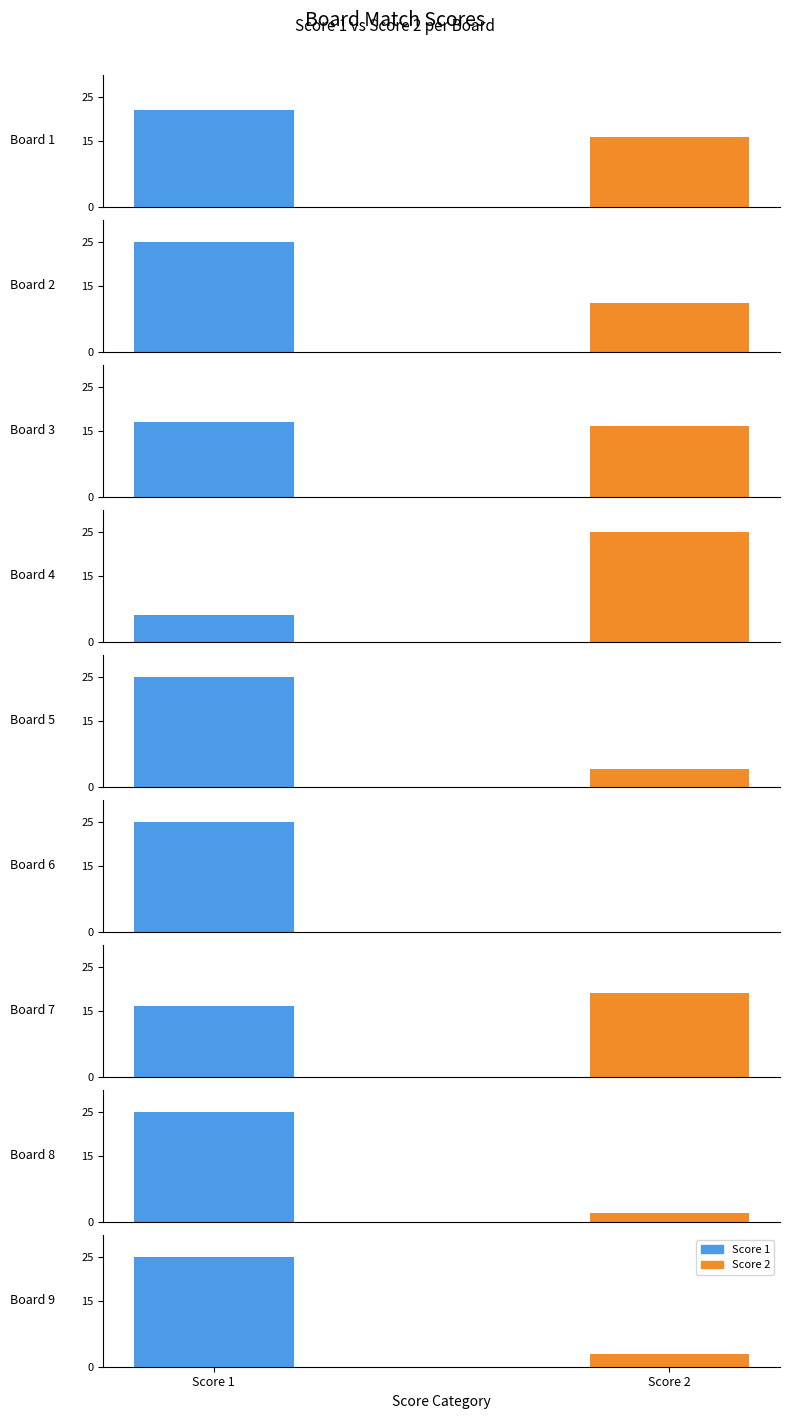

Rank the categories by Score 1 value from lowest to highest.

Board 4, Board 7, Board 3, Board 1, Board 2, Board 5, Board 6, Board 8, Board 9